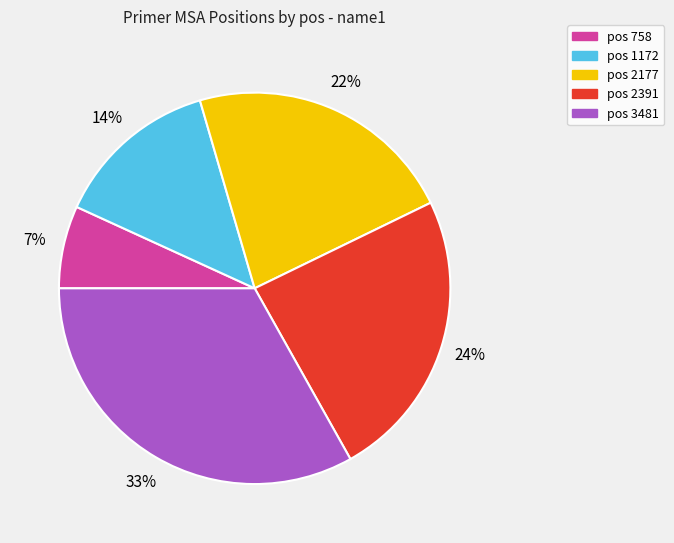

Which category has the smallest portion of the pie?

pos 758